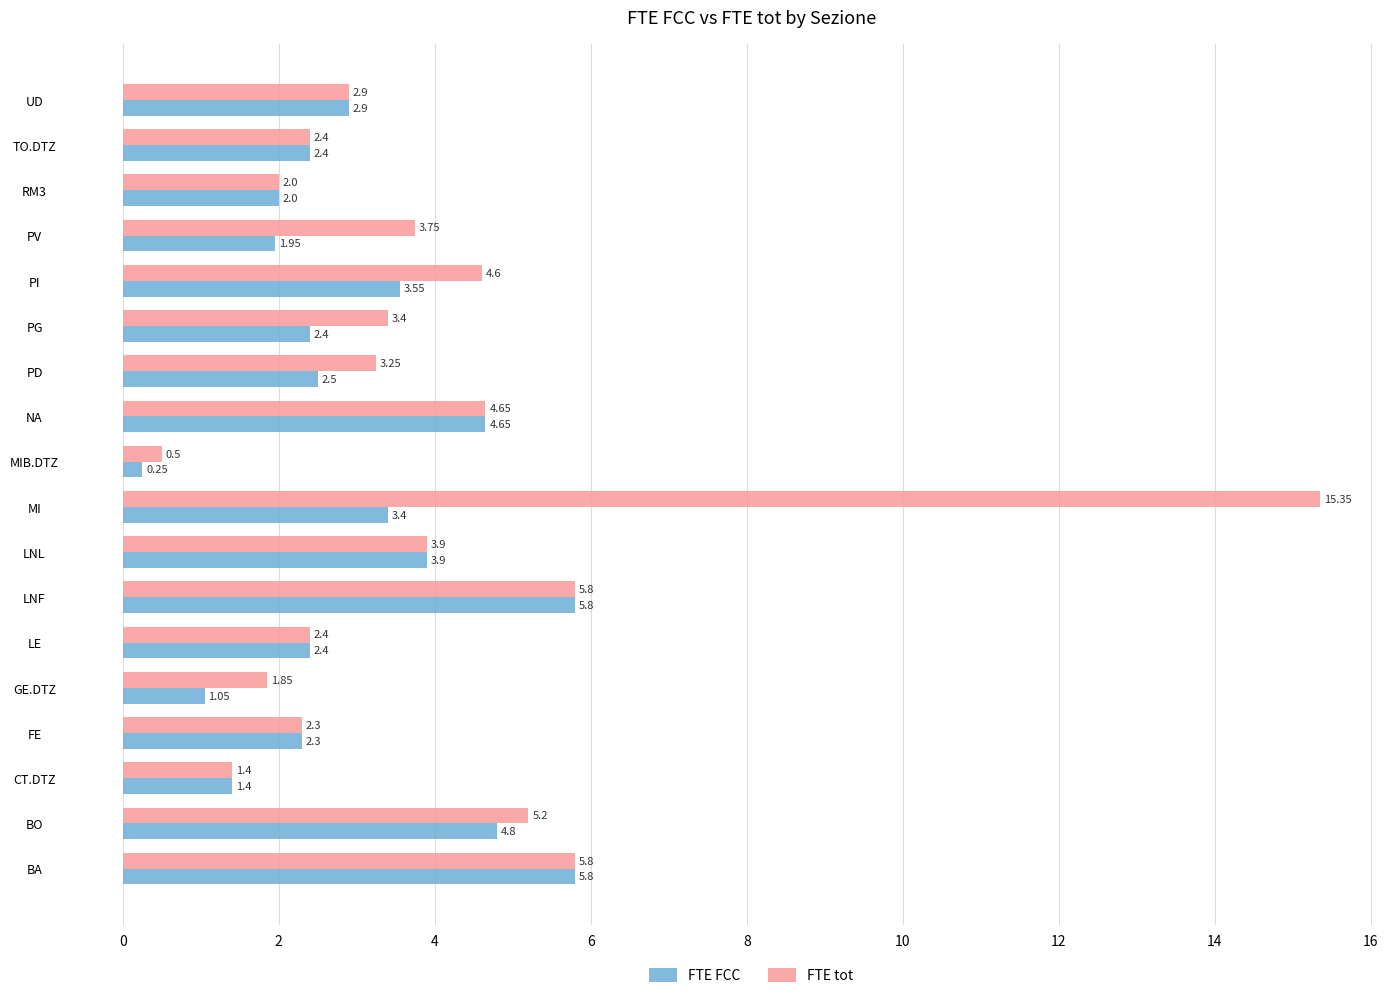

Is the value of FTE tot at BO greater than the value of FTE FCC at PD?

Yes